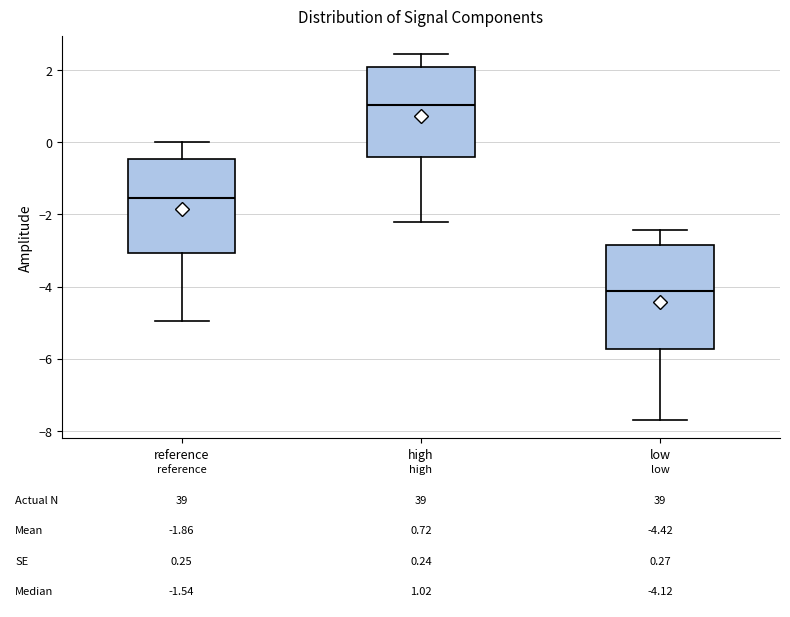

Which box is the tallest, from its lower edge to its upper edge?

low